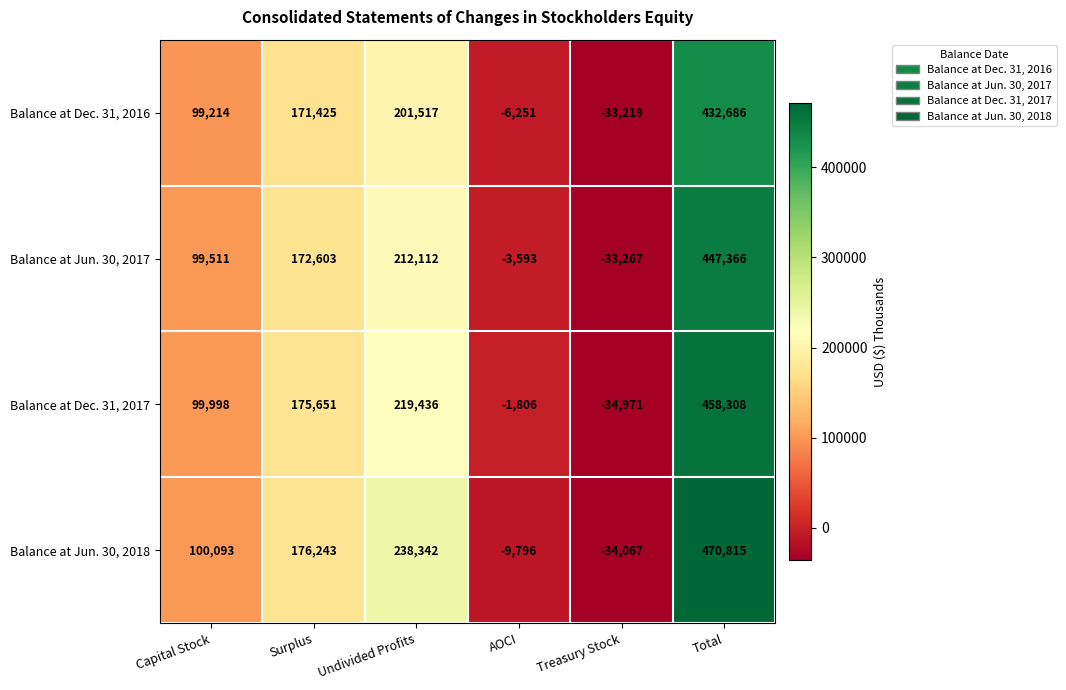

List the series in order of their overall mean, highest first.

Balance at Jun. 30, 2018, Balance at Dec. 31, 2017, Balance at Jun. 30, 2017, Balance at Dec. 31, 2016